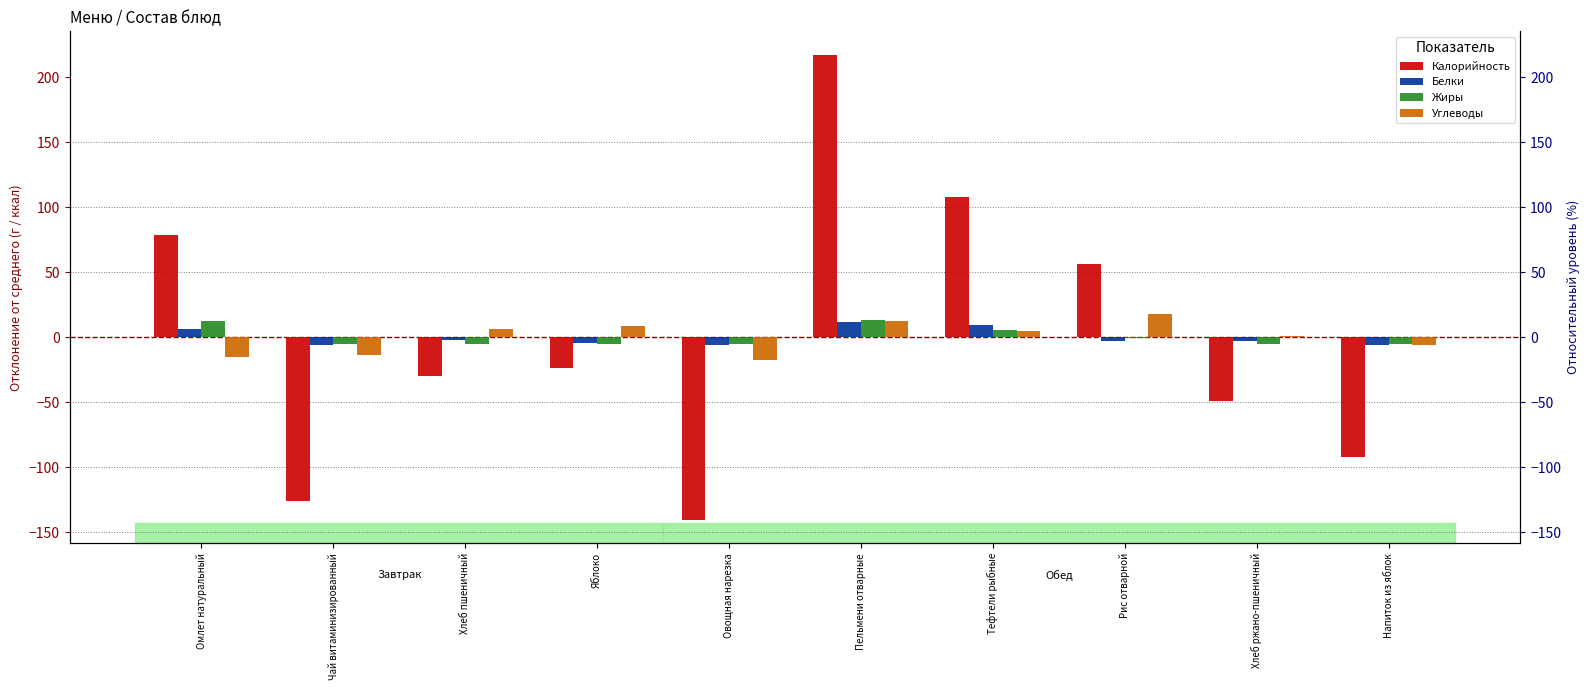

The value of Калорийность at Хлеб ржано-пшеничный is -49.0. True or false?

True